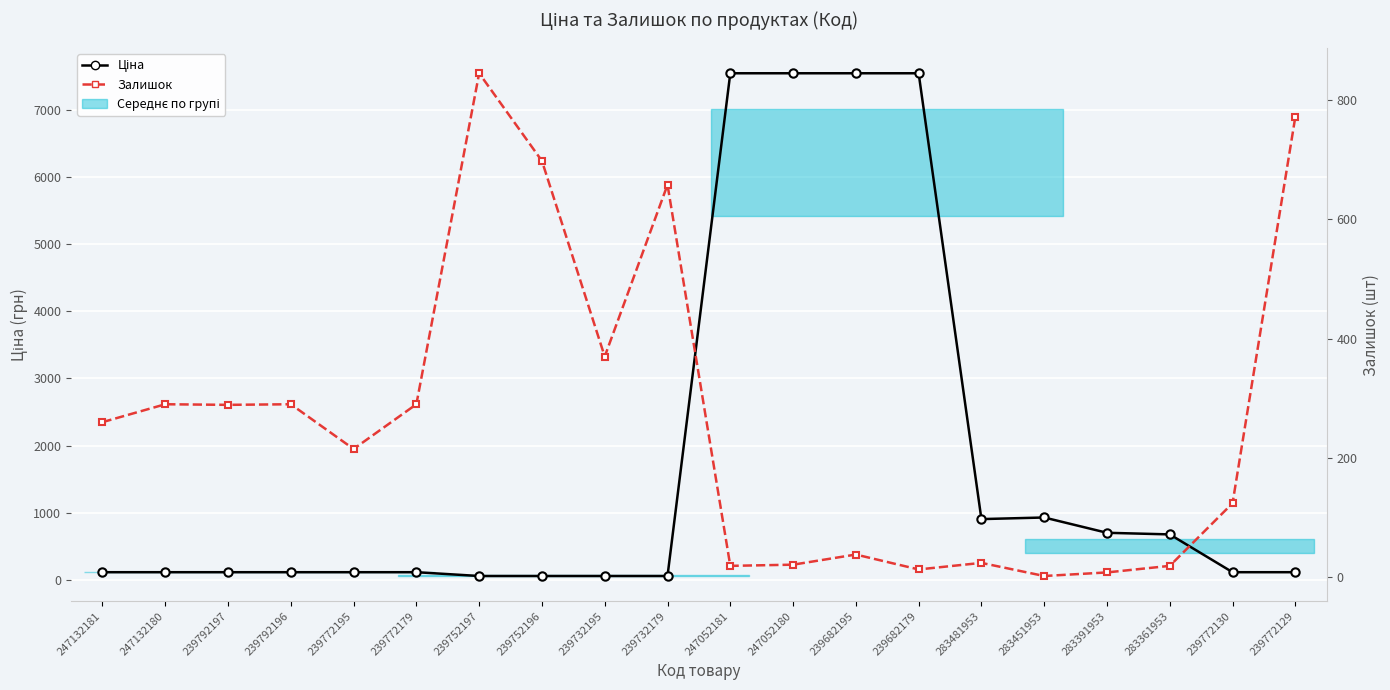

What is the approximate value of Ціна at 239772179?

113.3